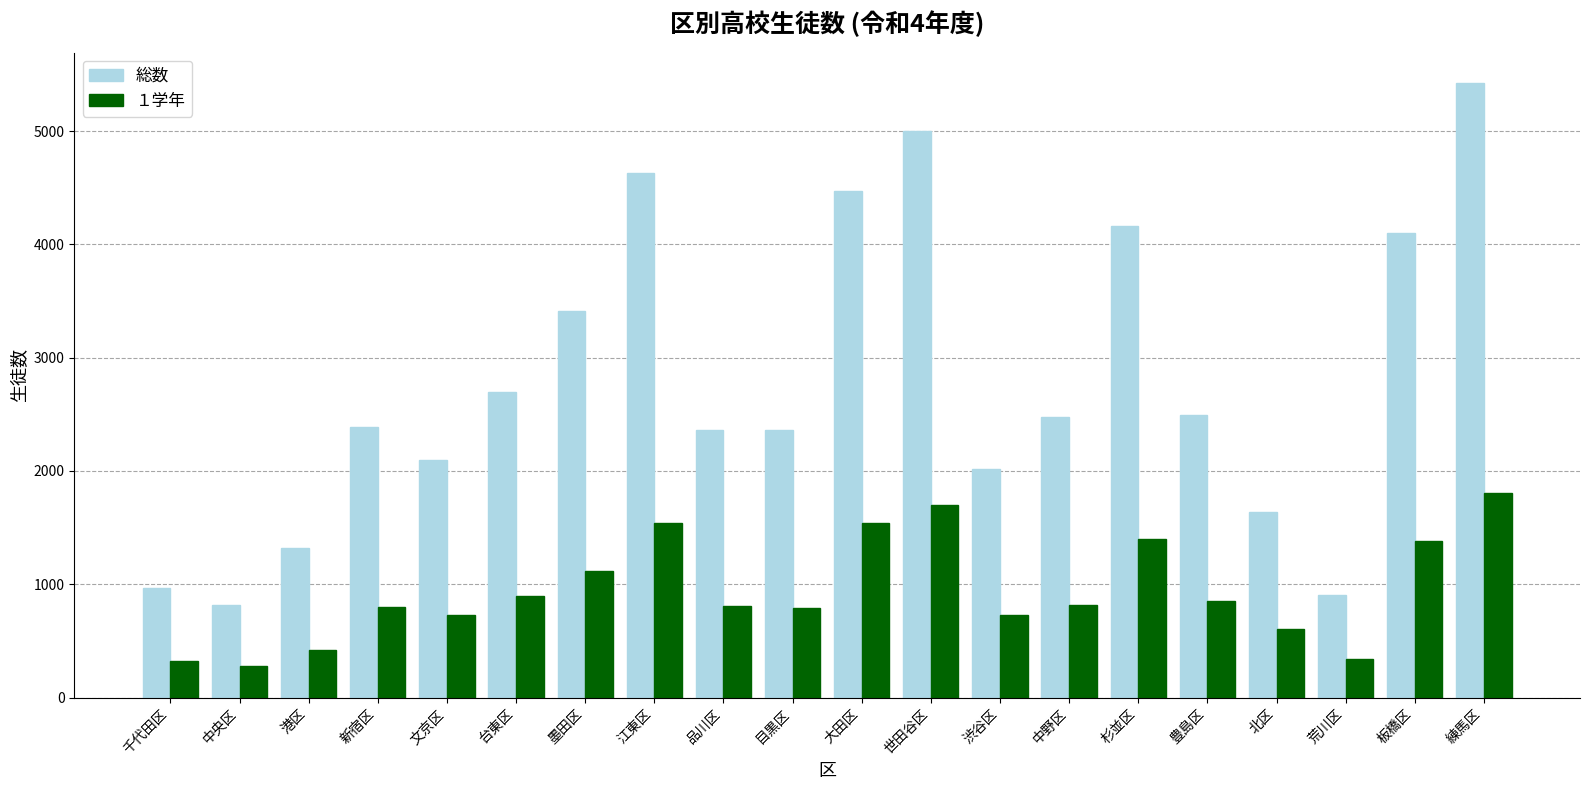

Between 千代田区 and 世田谷区, which series saw the biggest shift?

総数